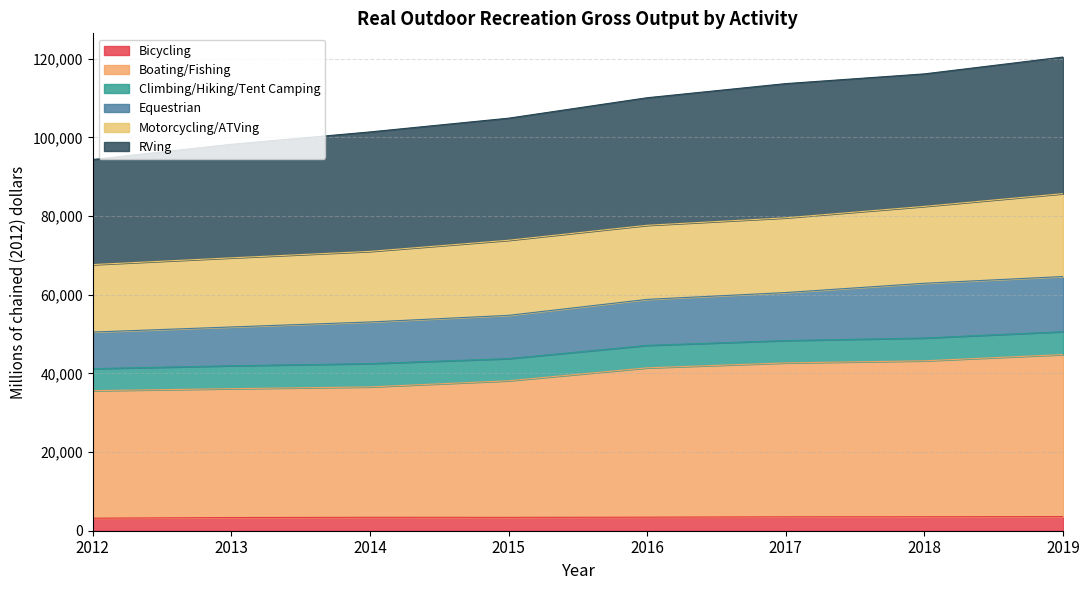

True or false: Boating/Fishing and Bicycling intersect in this chart.

False